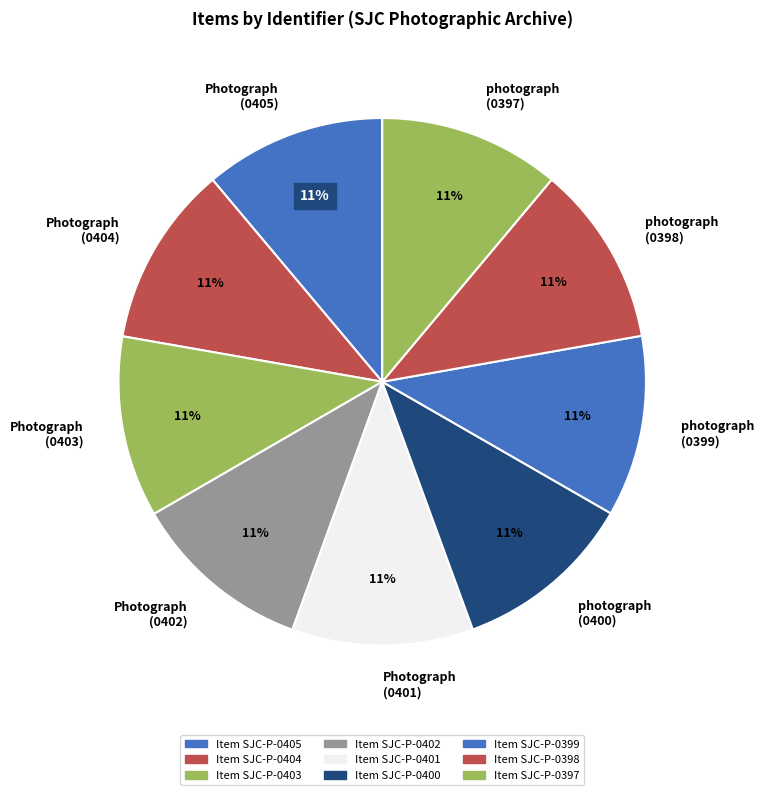

Does any single category account for the majority?

No